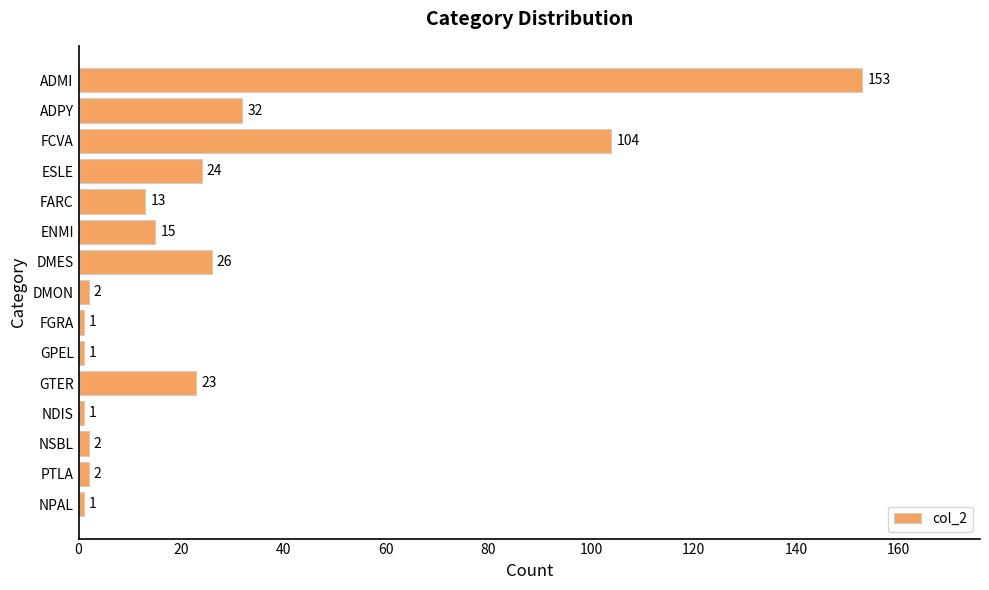

Is it true that the value at ADMI is 257?

False